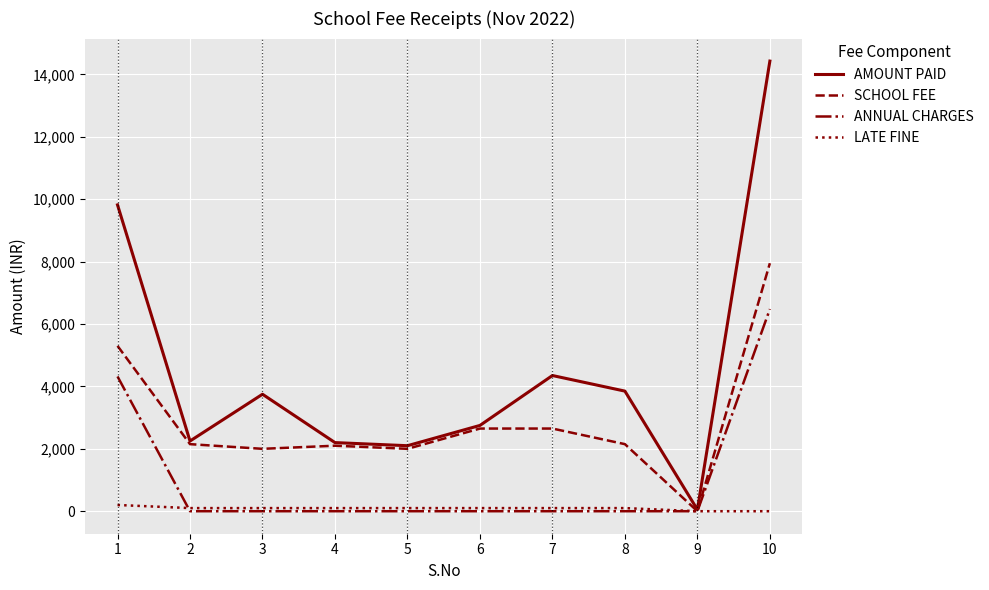

Which series has the largest range (max minus min)?

AMOUNT PAID